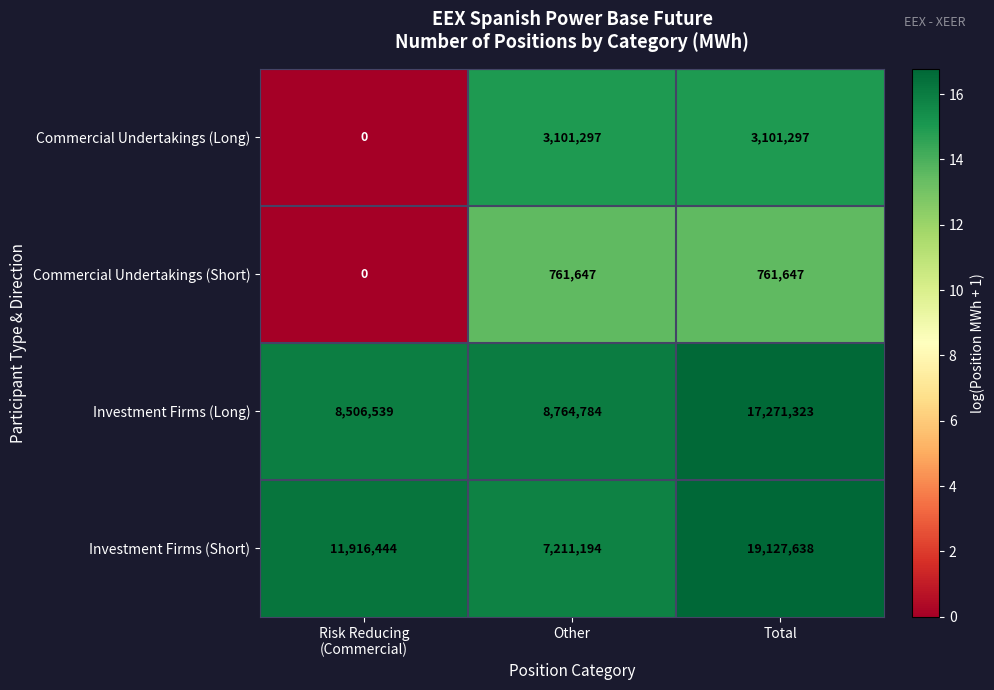

At which category does the chart reach its peak across all series?

Total